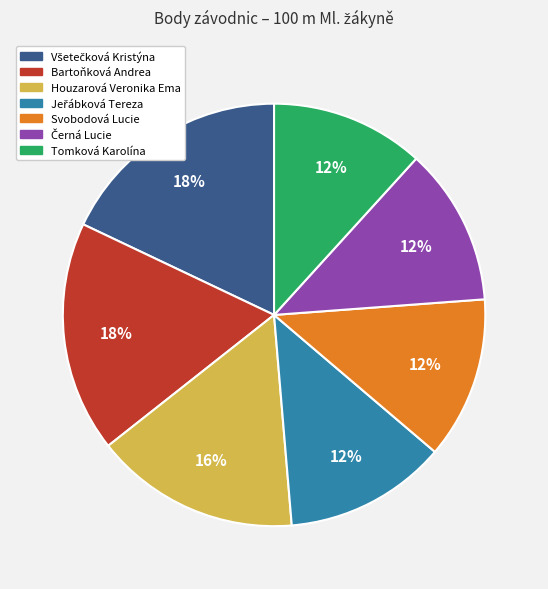

Is it true that Tomková Karolína is 26% of the pie?

False